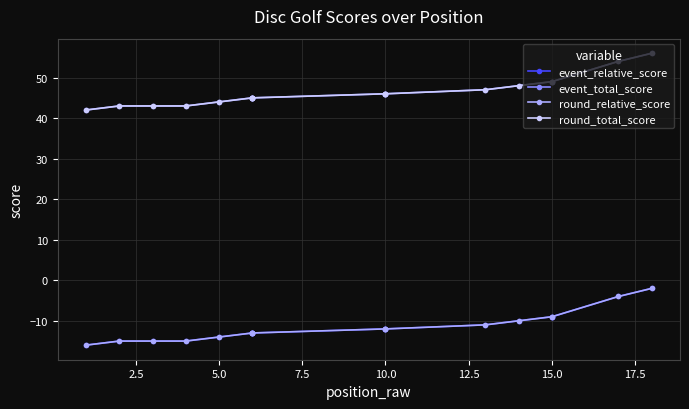

Which series has the largest total across all categories?

event_total_score